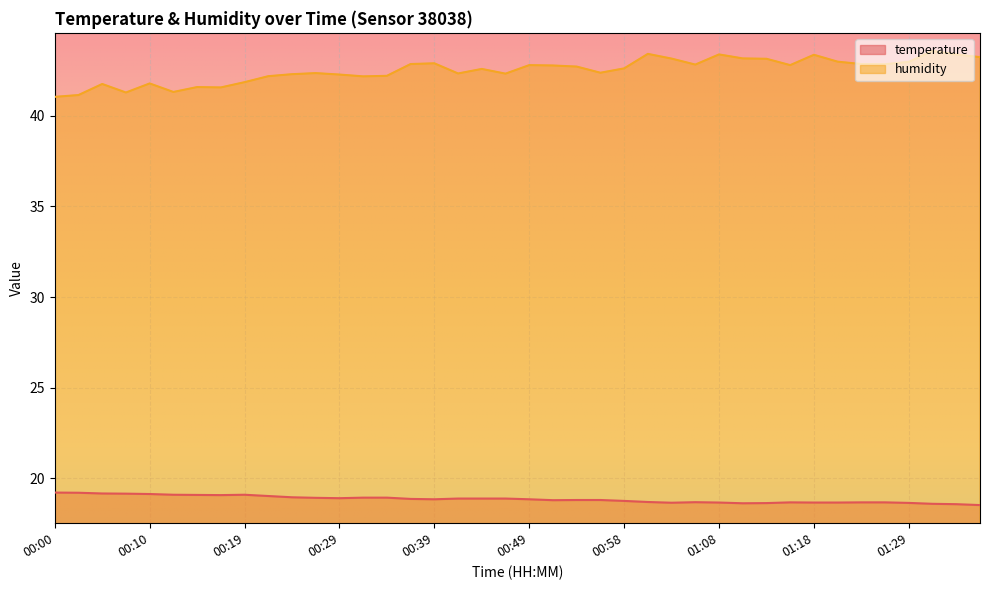

True or false: humidity has a value of 16.3 at 01:27.

False